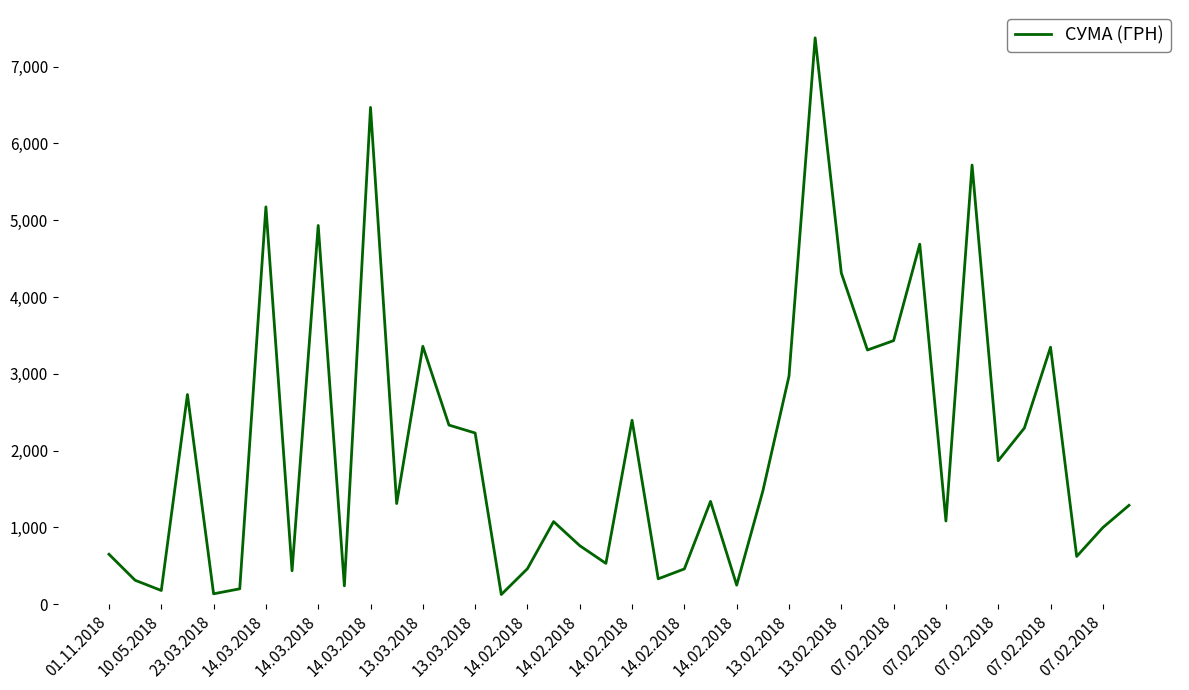

What is the maximum value shown in the chart?

7375.3